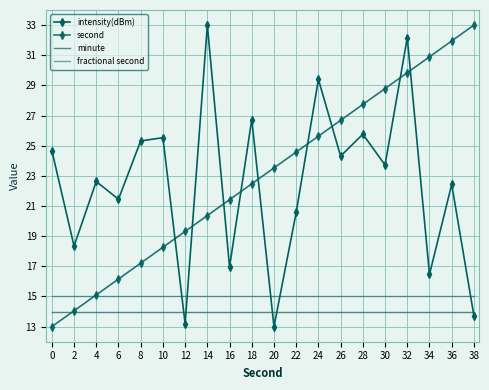

Which series has the largest total across all categories?

second